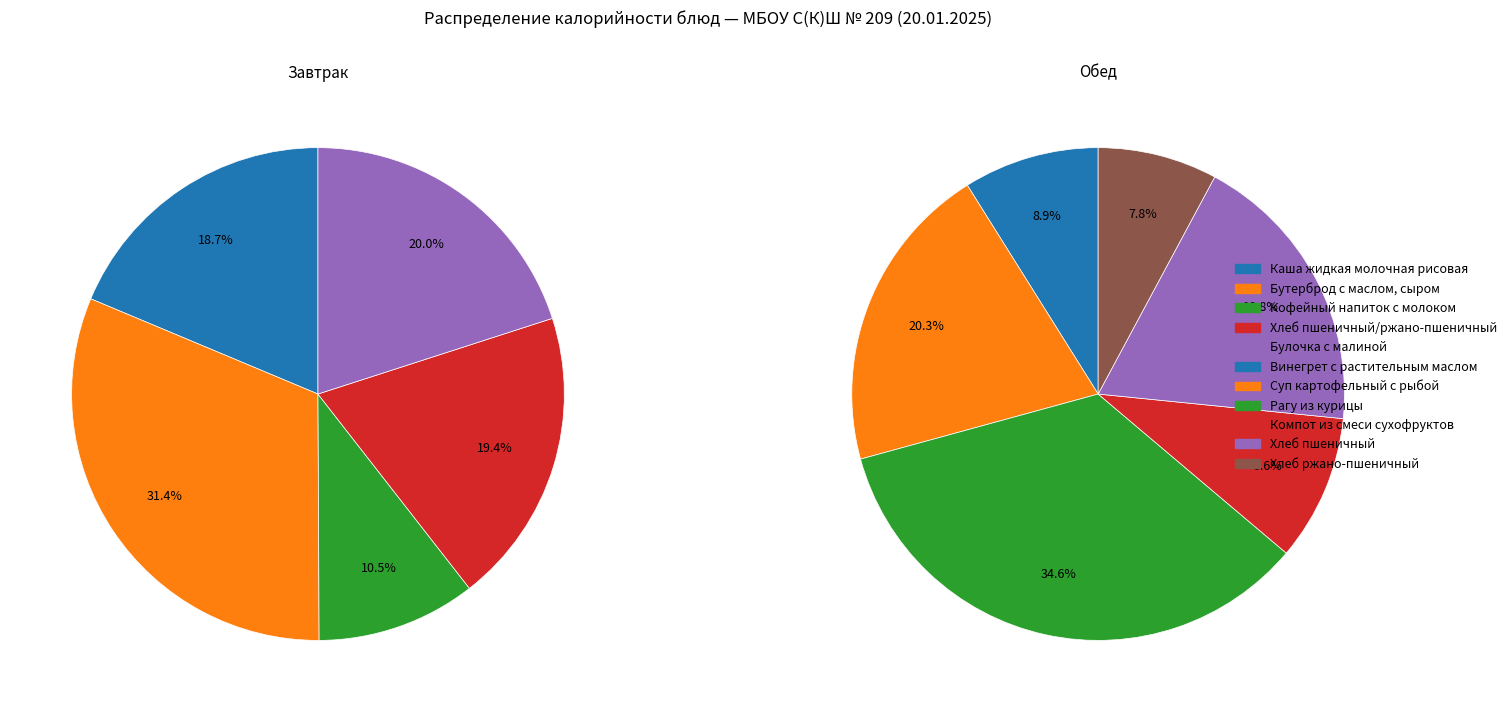

What portion of the pie excludes Бутерброд с маслом, сыром?

68.6%